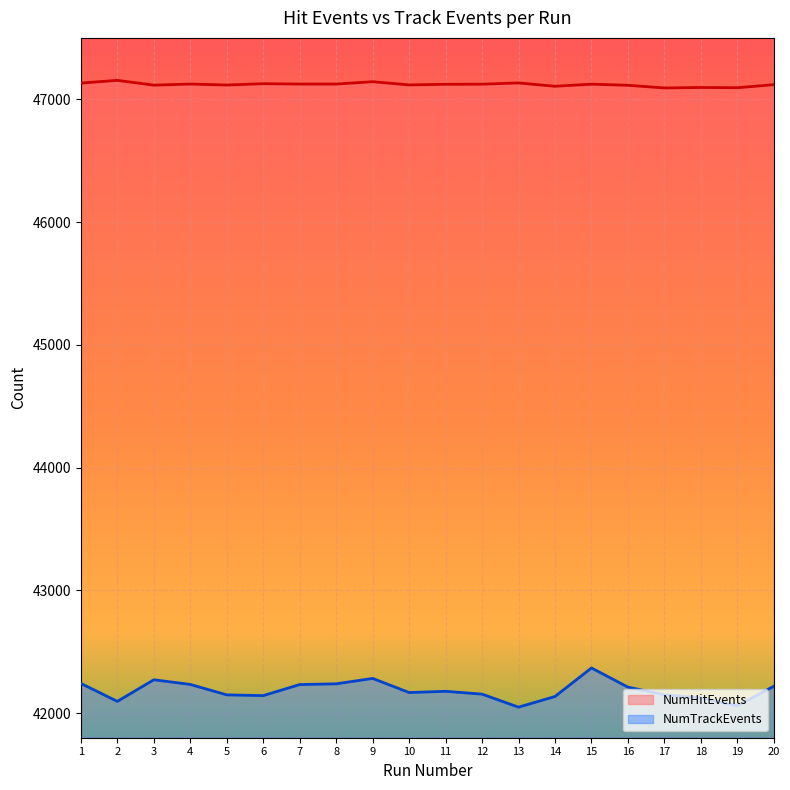

What is the difference between the NumTrackEvents values at 20 and 7?

14